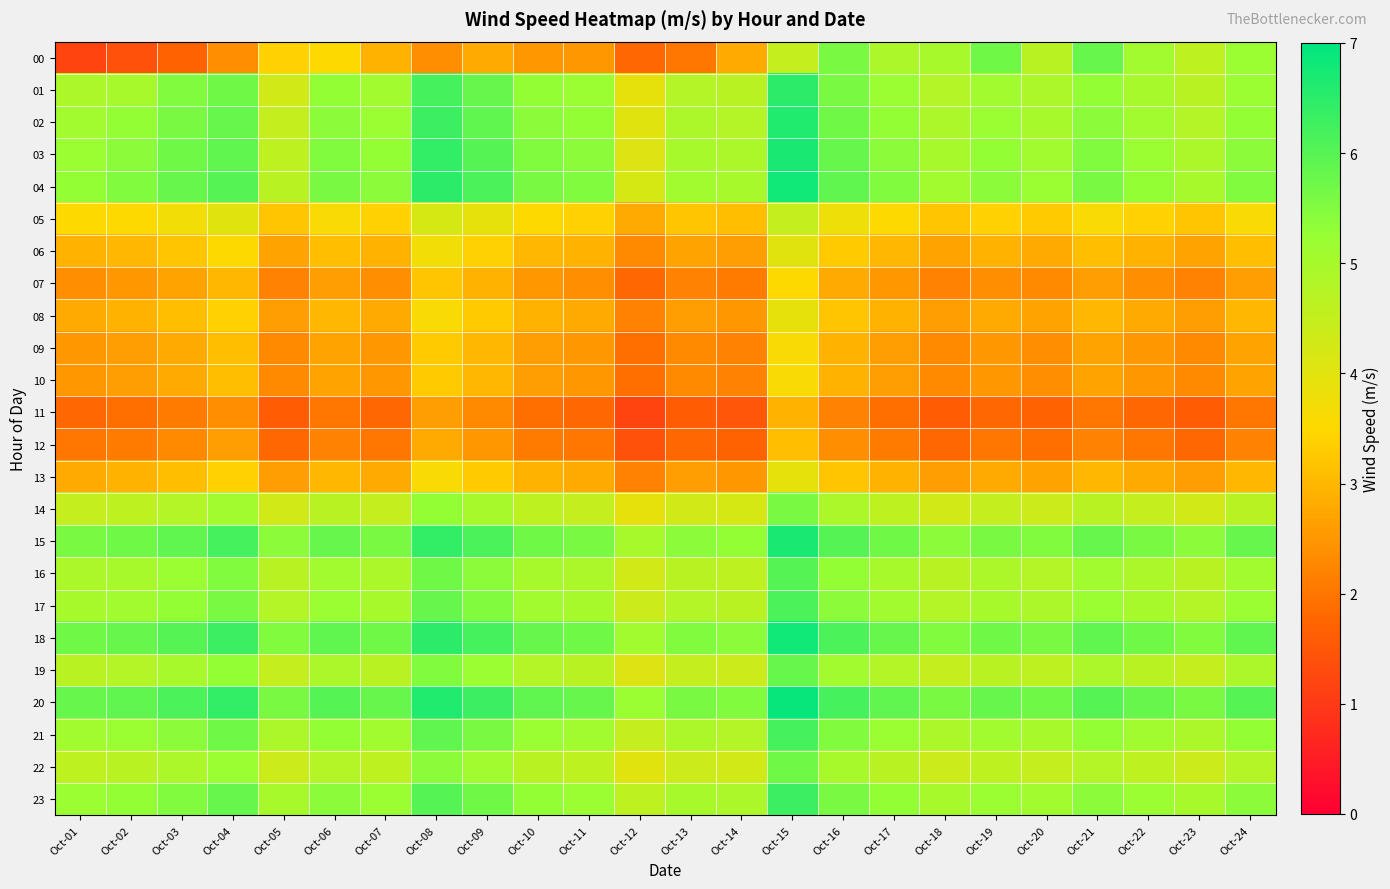

What is the spread (max minus min) of values at Oct-20?

4.0